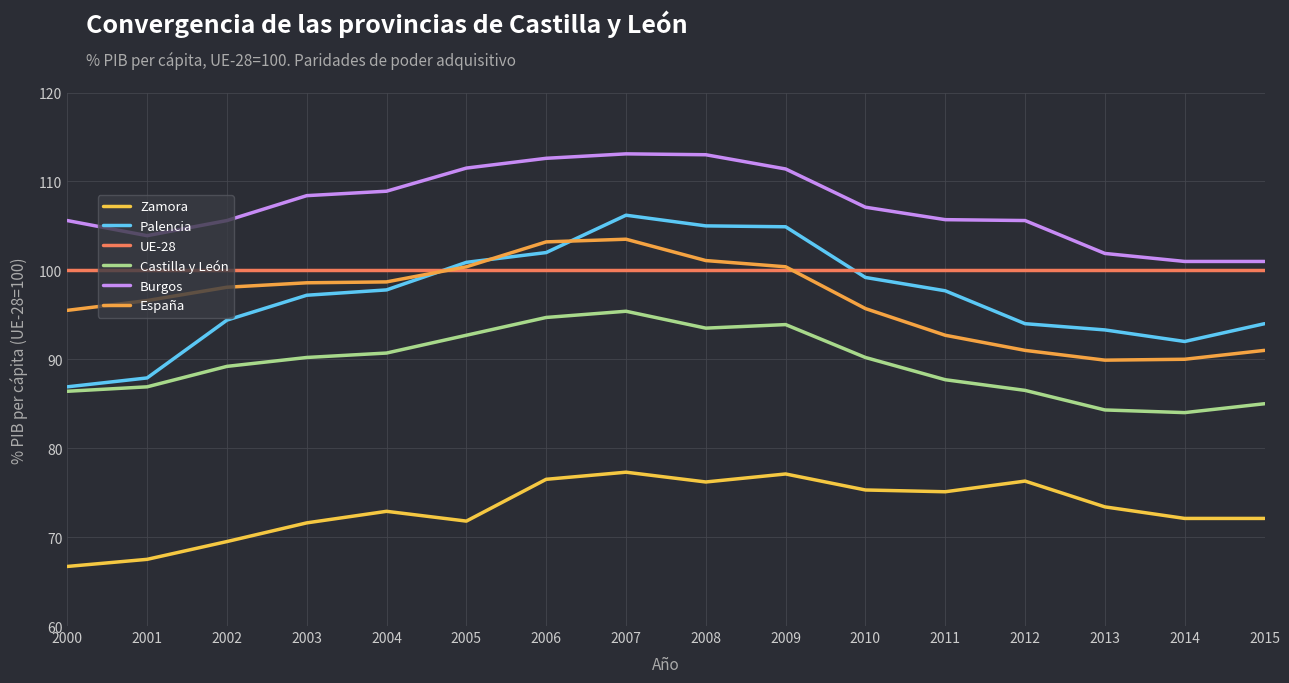

The Palencia series shows 161.9 at 2010. True or false?

False